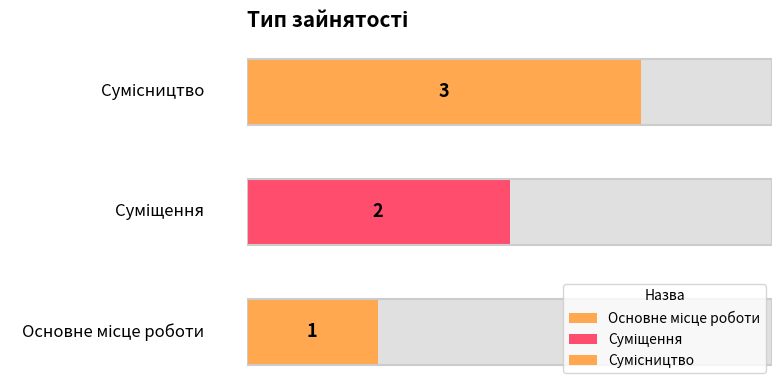

List the labels in order of value, largest first.

Сумісництво, Суміщення, Основне місце роботи